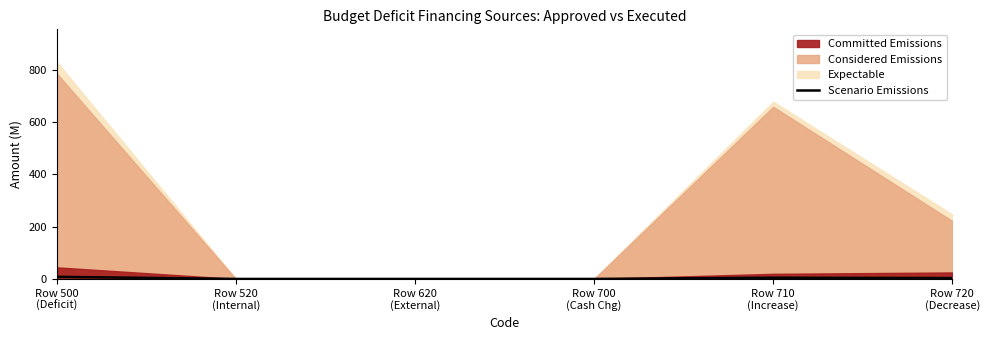

What is the label of the 6th point from the right?

Row 500
(Deficit)